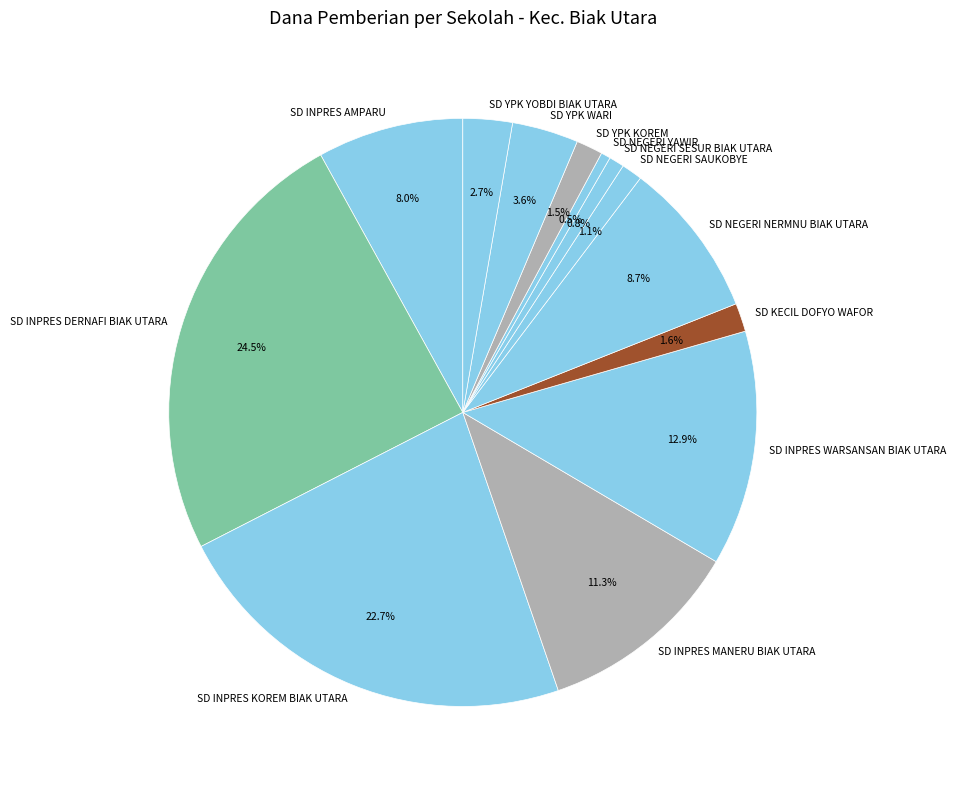

To the nearest percent, what is the combined percentage of SD NEGERI SESUR BIAK UTARA and SD YPK WARI?

4%